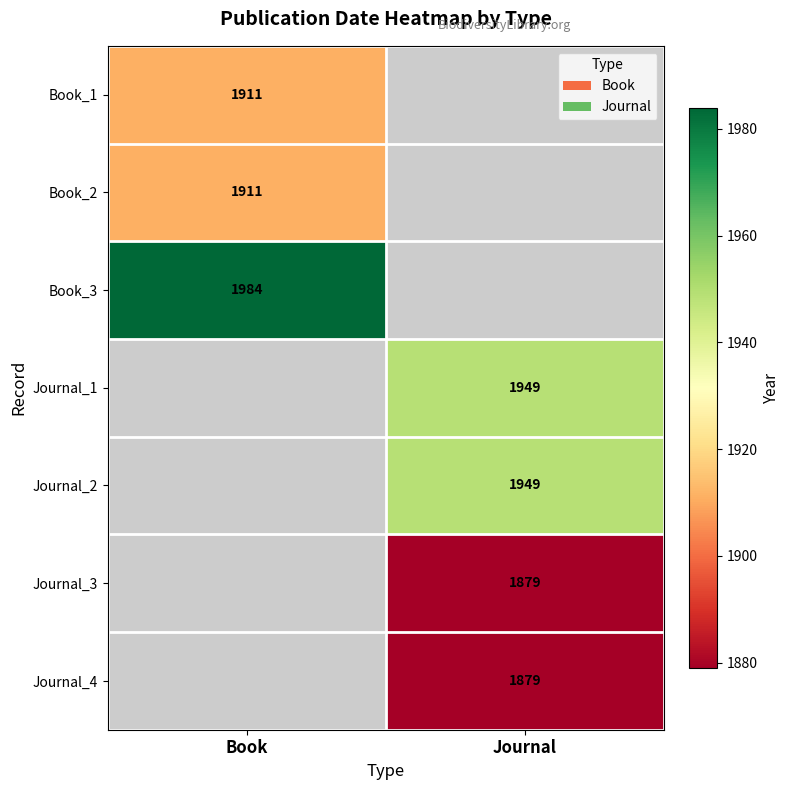

Is it true that Book_1 equals 1911 at Book?

True